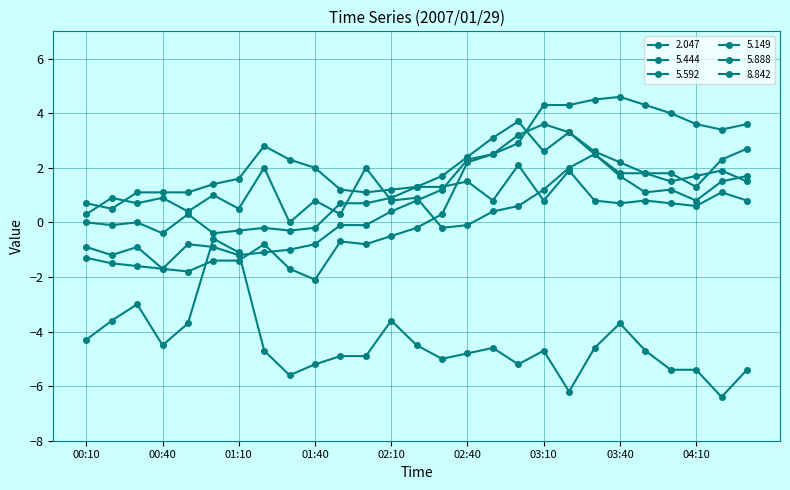

At which category is the sum across all series the highest?

03:20